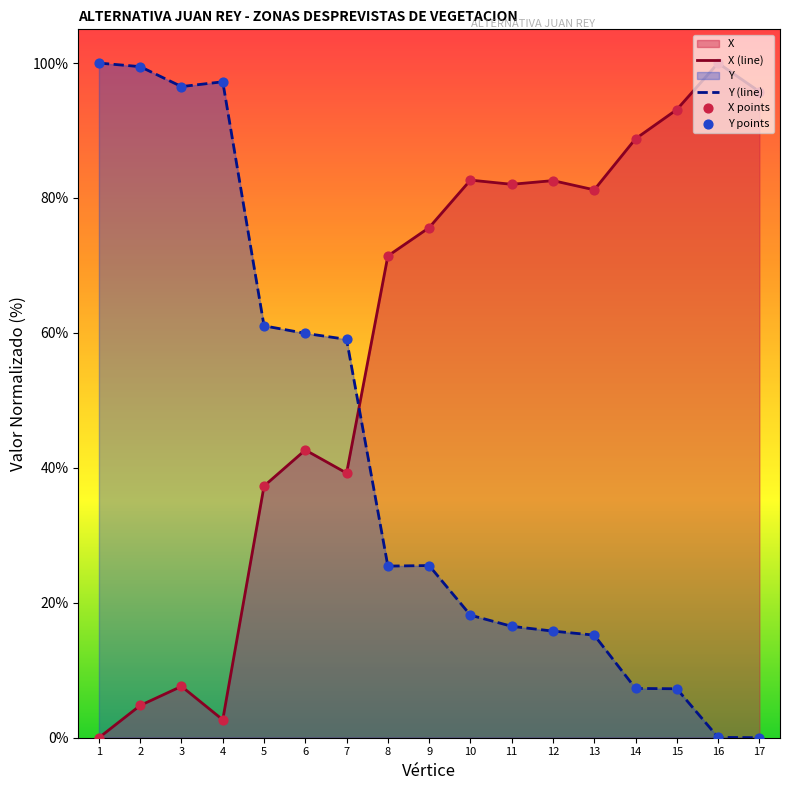

At how many categories does at least one series exceed 77?

12